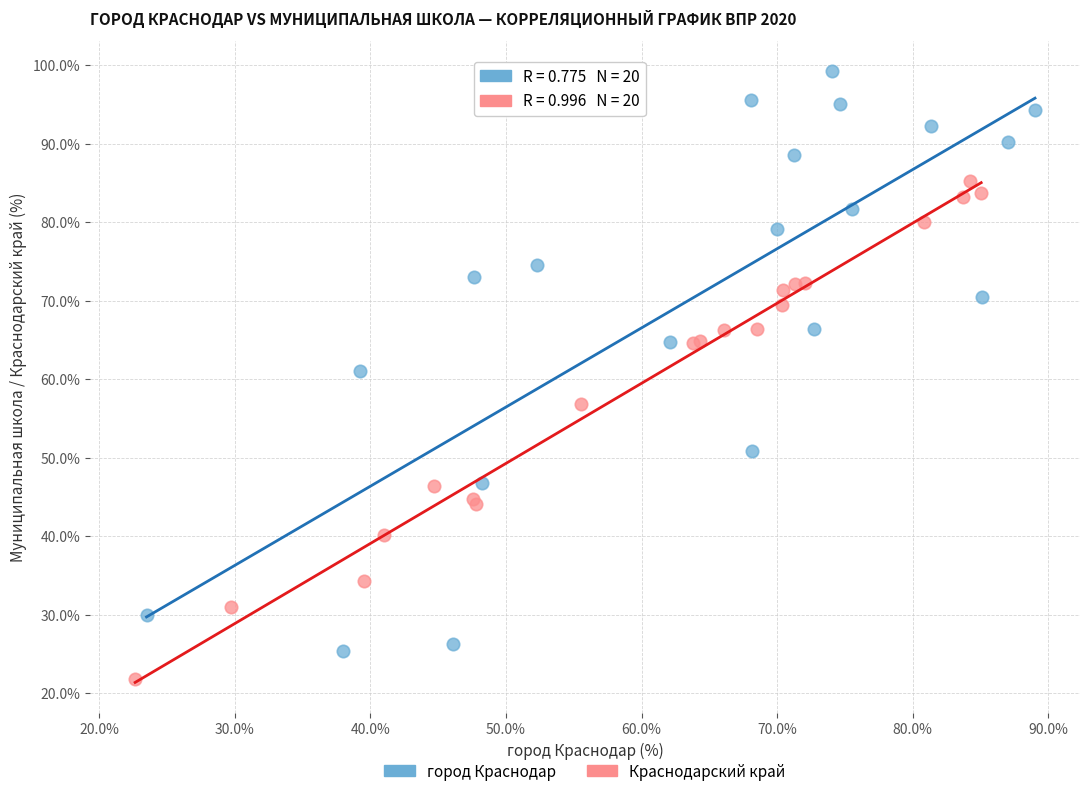

Which series has the largest Y range (max minus min)?

город Краснодар